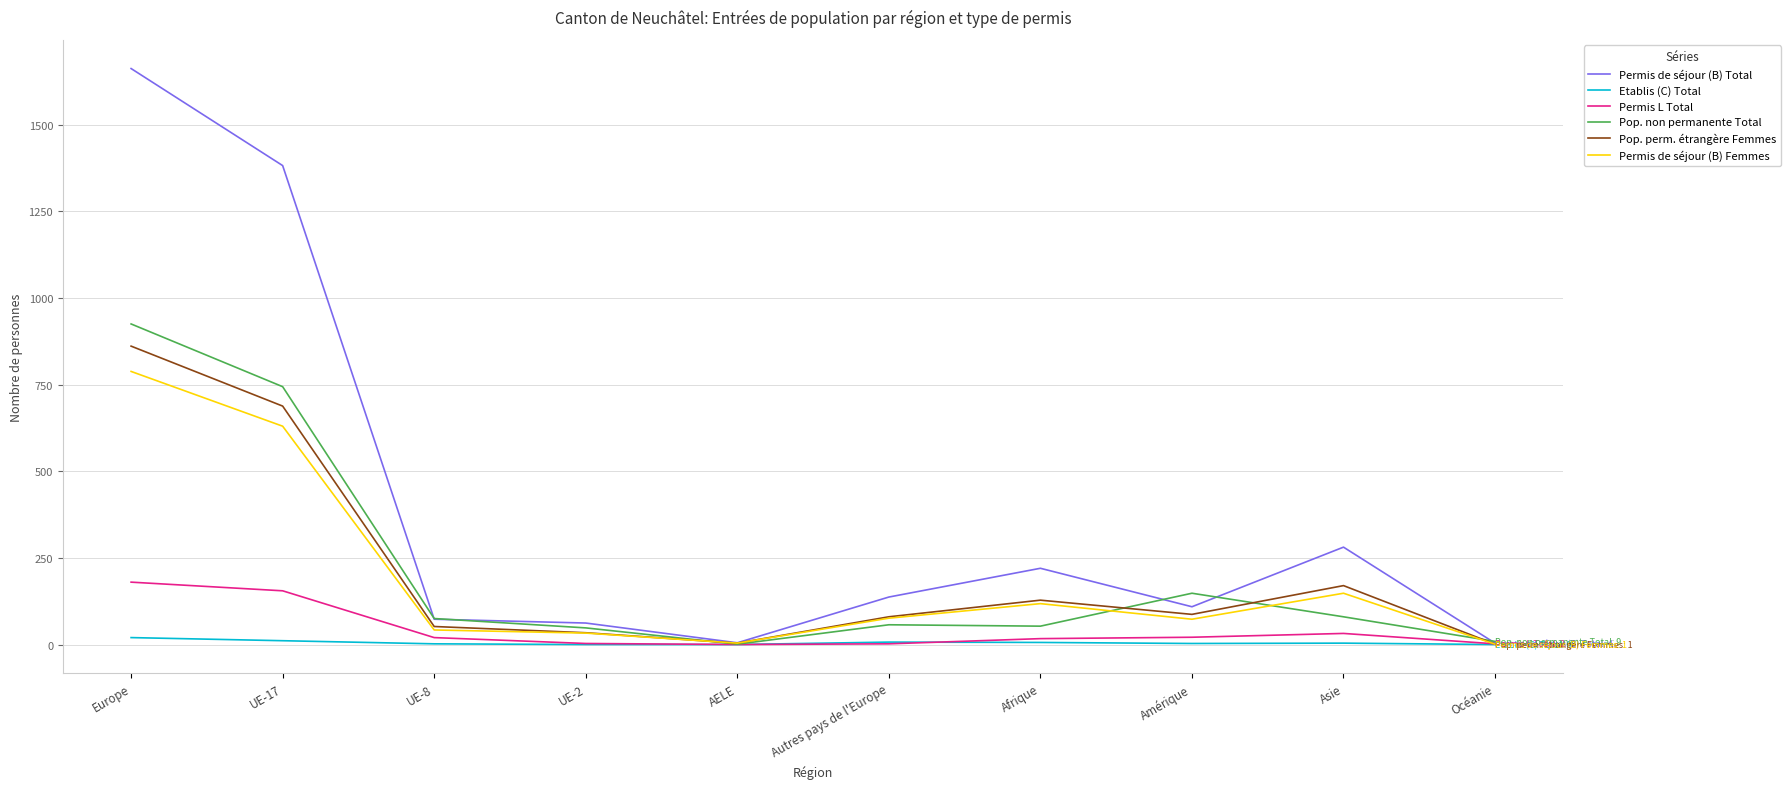

What is the difference between the highest and lowest values at Europe?

1642